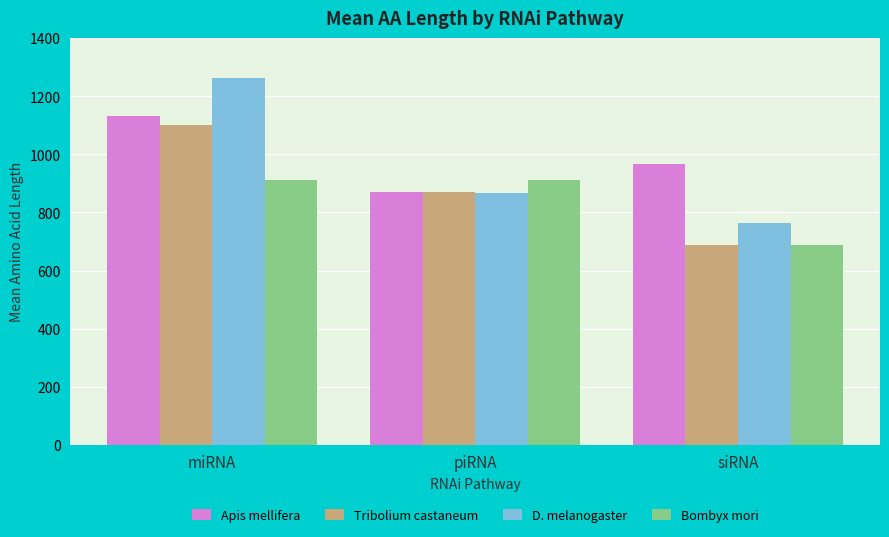

Is it true that Tribolium castaneum equals 871 at piRNA?

True